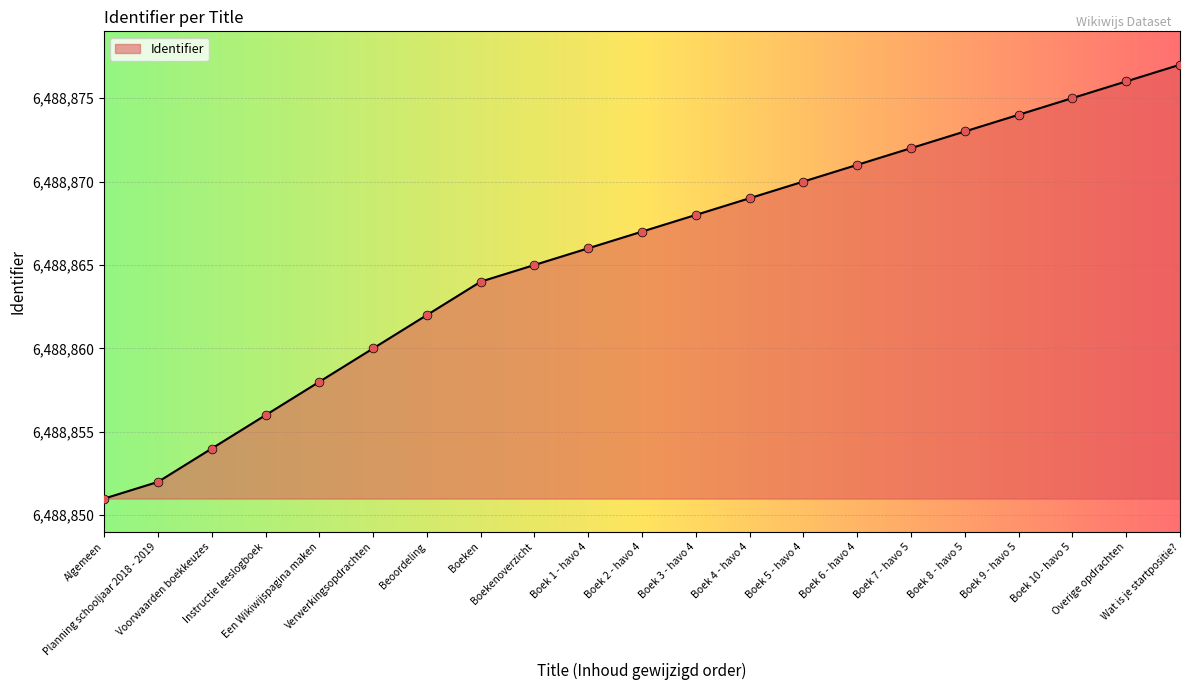

Approximately how many times larger is the value at Boeken compared to Boekenoverzicht?

1.0